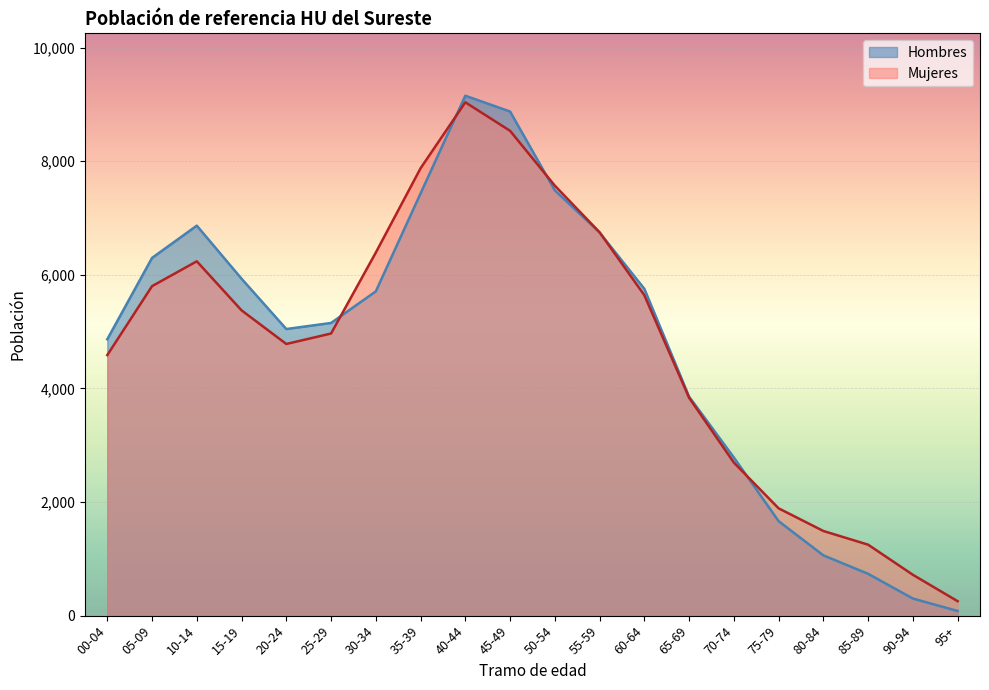

What is the total value across all series at 90-94?

1020